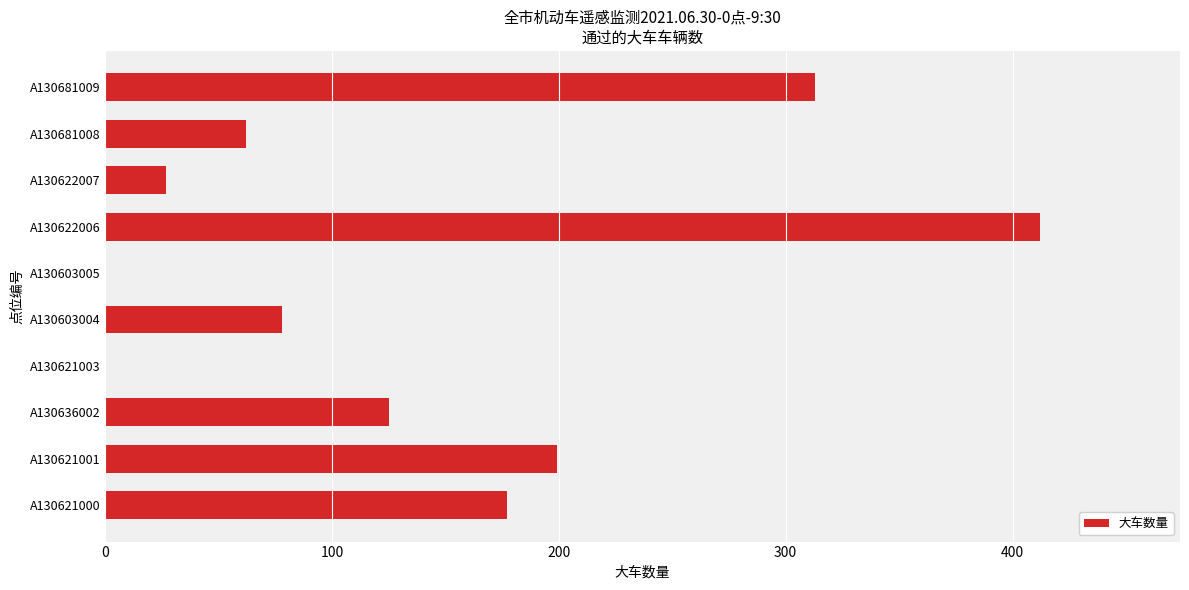

Where is the data nearest to the value 206?

A130621001